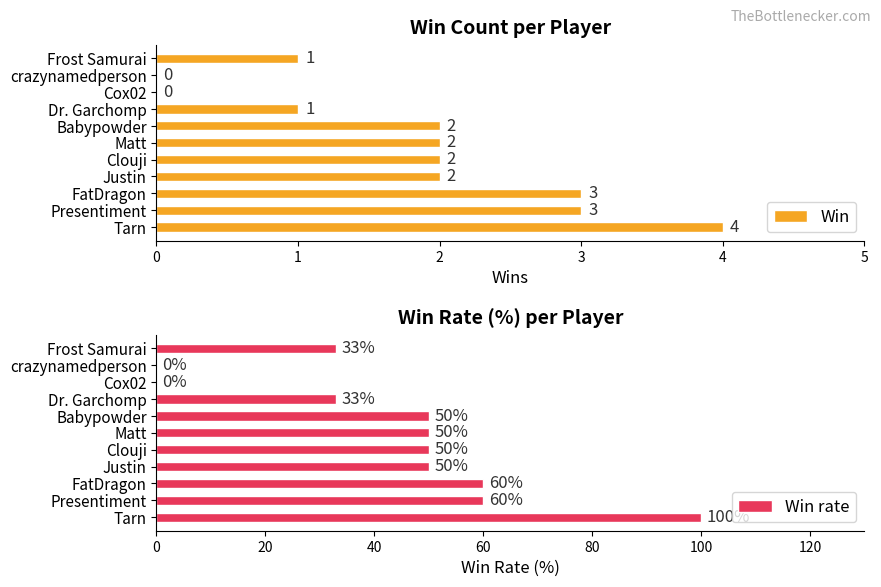

How many groups of bars are there?

11